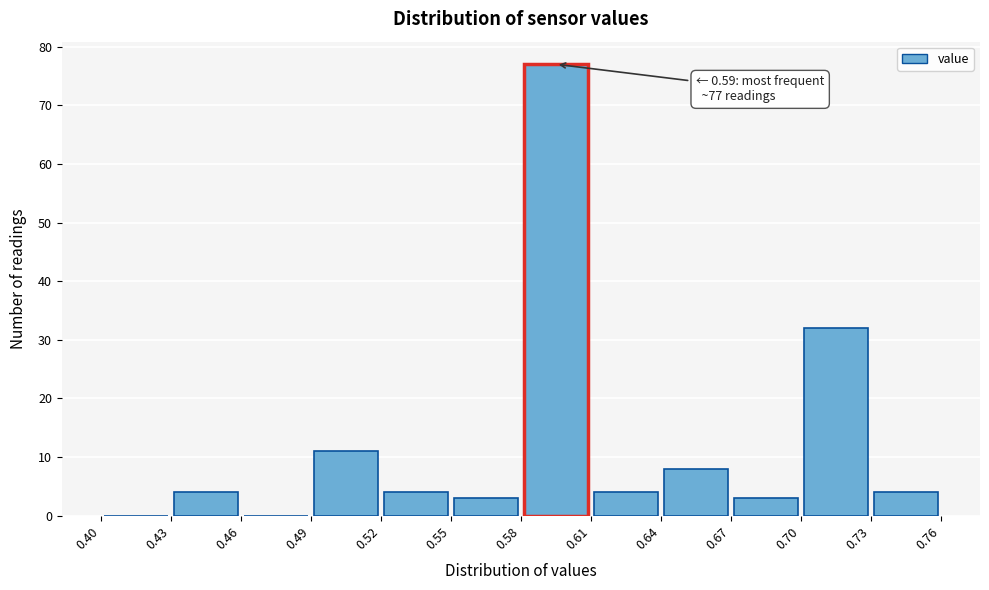

Over which range of the x-axis is the bar tallest?

0.58 to 0.61